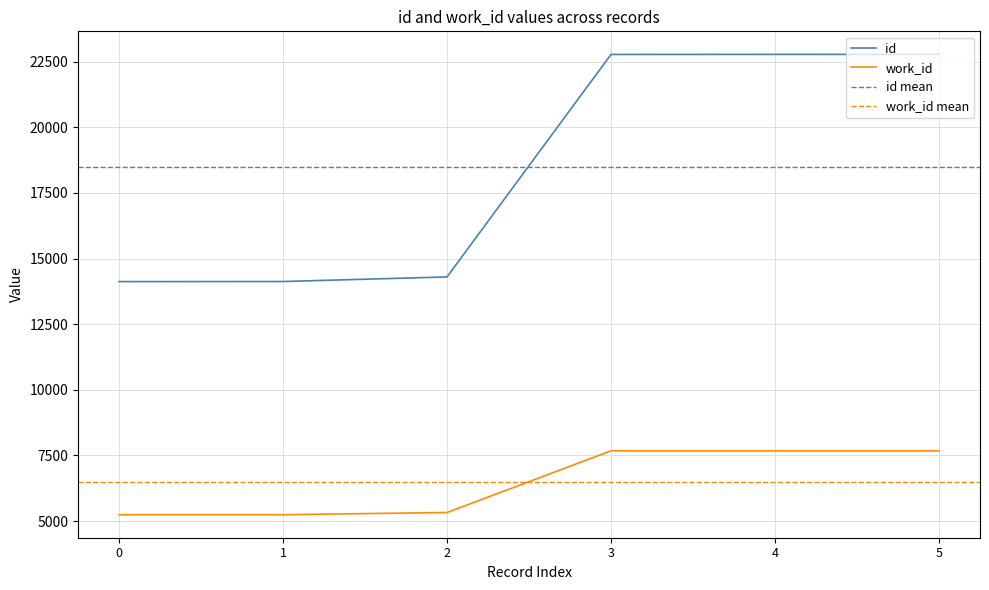

True or false: work_id has a value of 7677 at 5.

True